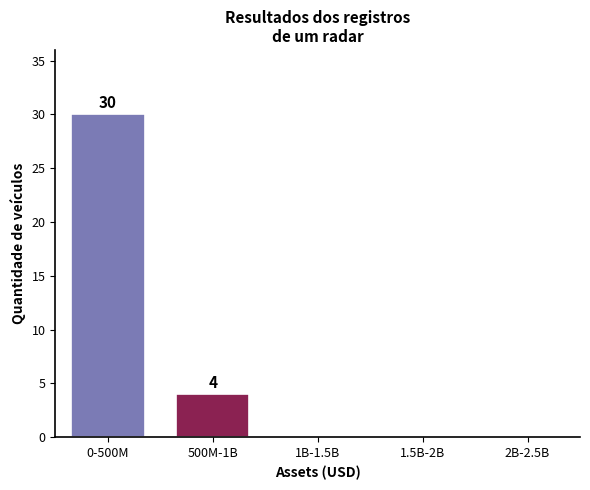

Reading left to right, what are all the values shown in this chart?

0-500M=30	500M-1B=4	1B-1.5B=0	1.5B-2B=0	2B-2.5B=0